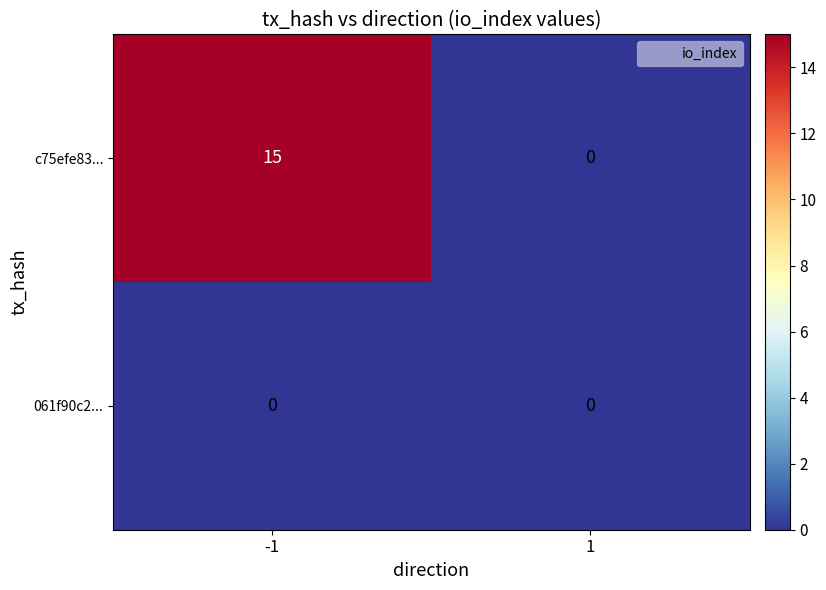

What is the sum of the c75efe83... values at -1 and 1?

15